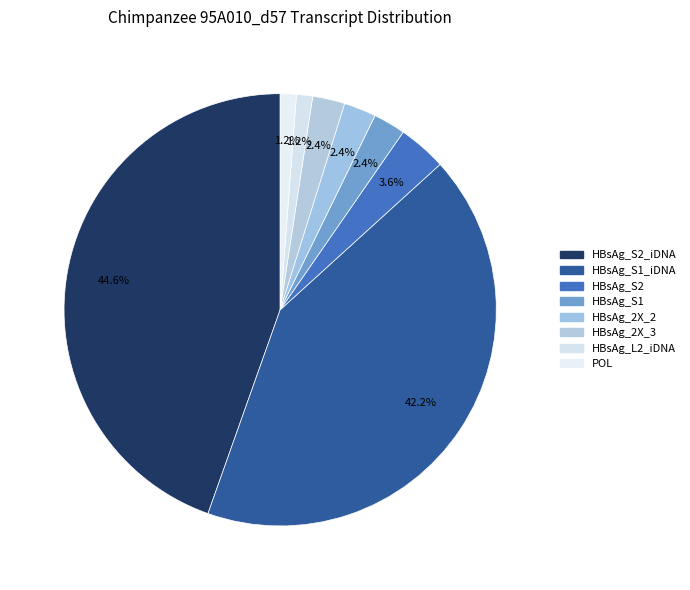

How many slices are in this pie chart?

8